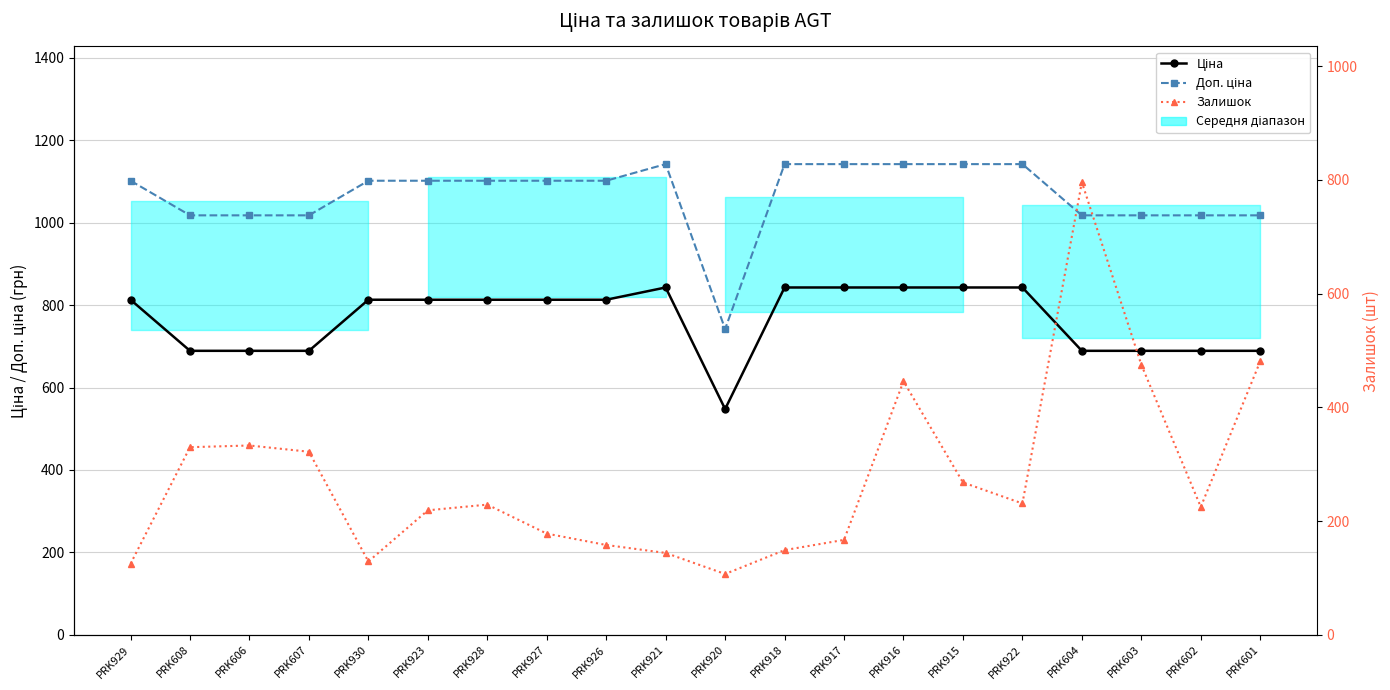

At PRK607, list the series in order from smallest to largest.

Залишок, Ціна, Доп. ціна